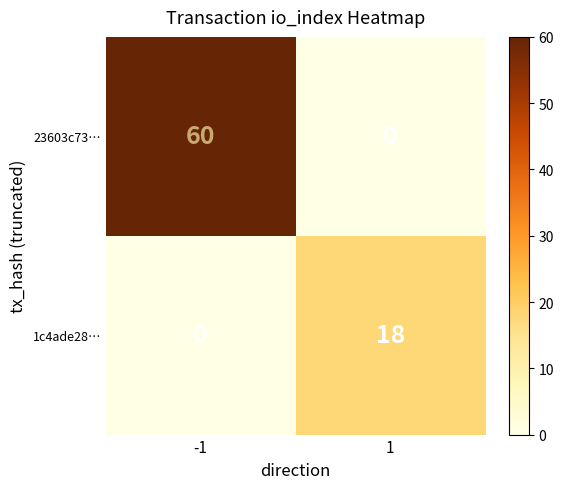

What is the approximate value of 23603c73… at -1, to the nearest 5?

60